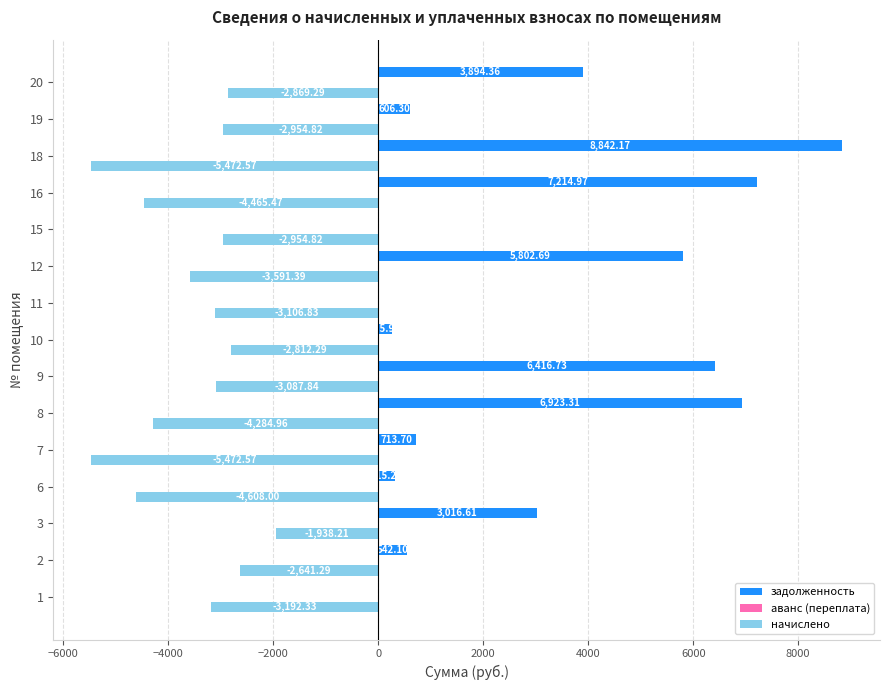

Is the value of задолженность at 19 greater than the value of начислено at 7?

Yes